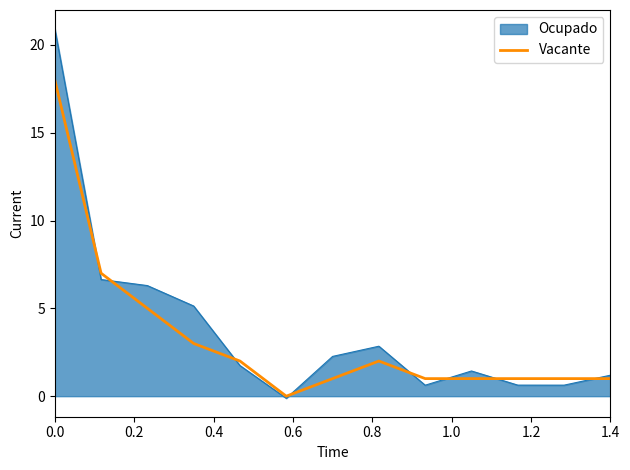

Does the chart display data point markers on the line(s)?

No